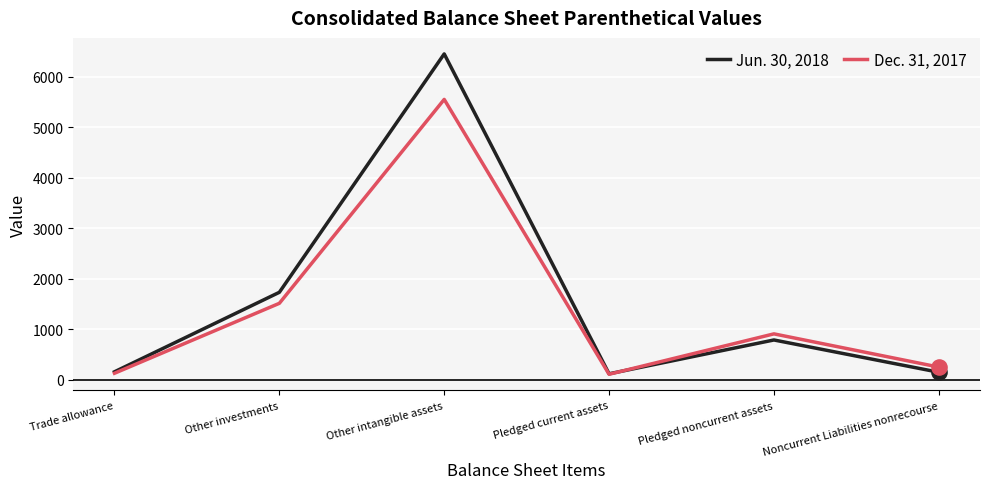

Which series has the widest spread of values?

Jun. 30, 2018